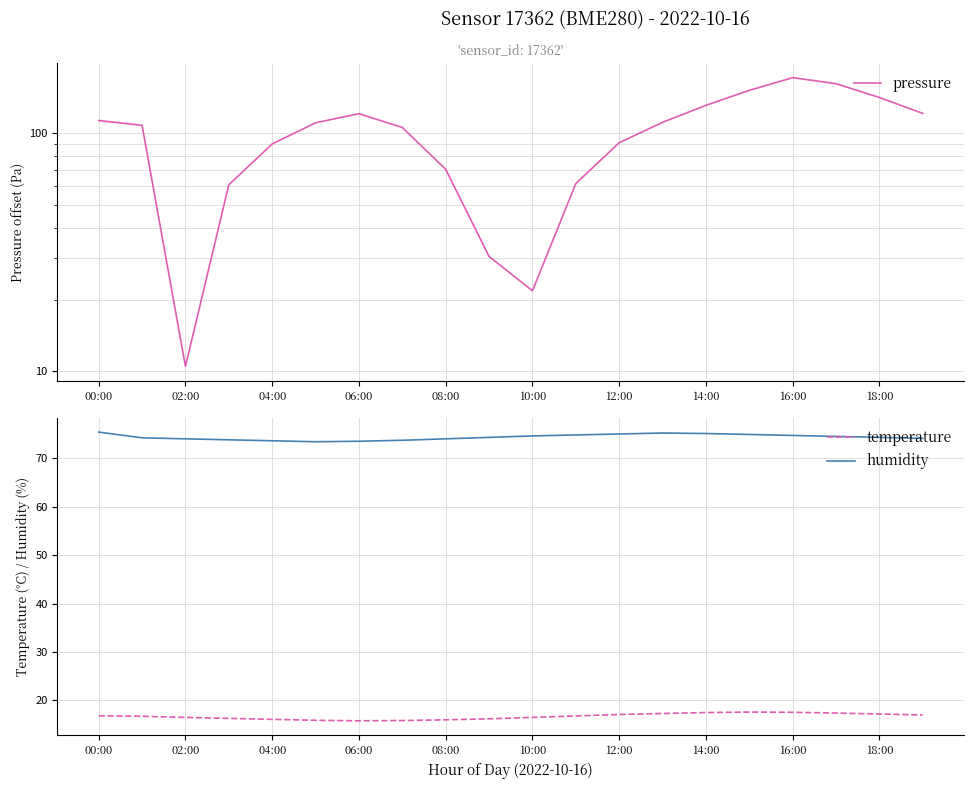

How many data points does each series have?

20